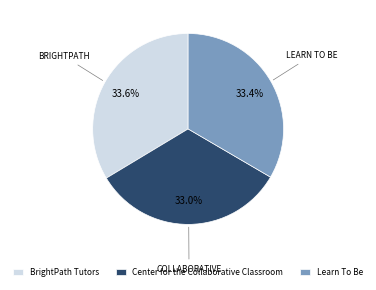

To the nearest percent, what is the difference between the Center for the Collaborative Classroom and BrightPath Tutors slice percentages?

1%